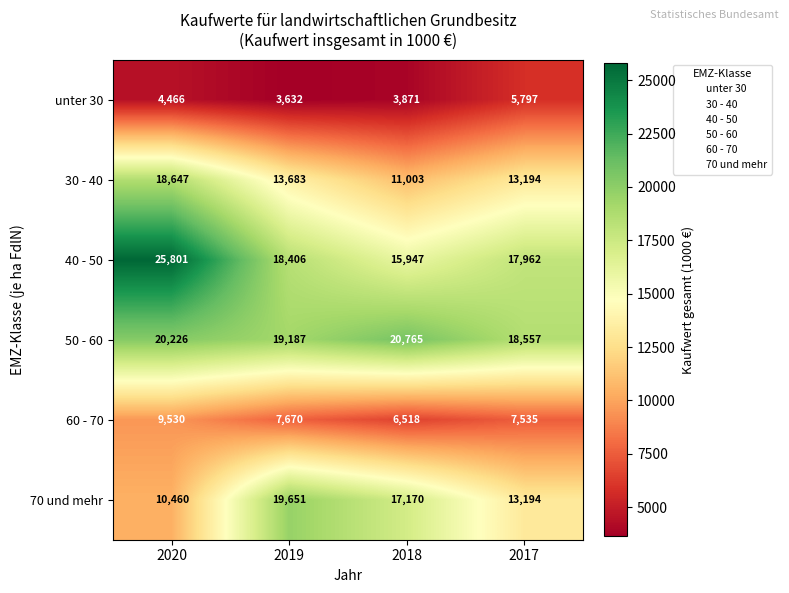

Between 2019 and 2017, which series saw the biggest shift?

70 und mehr